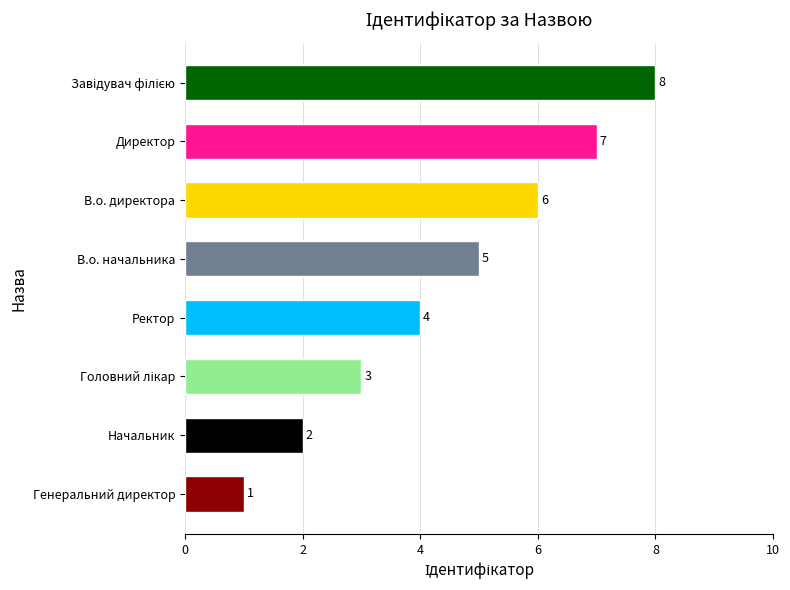

How many bars are there in total?

8